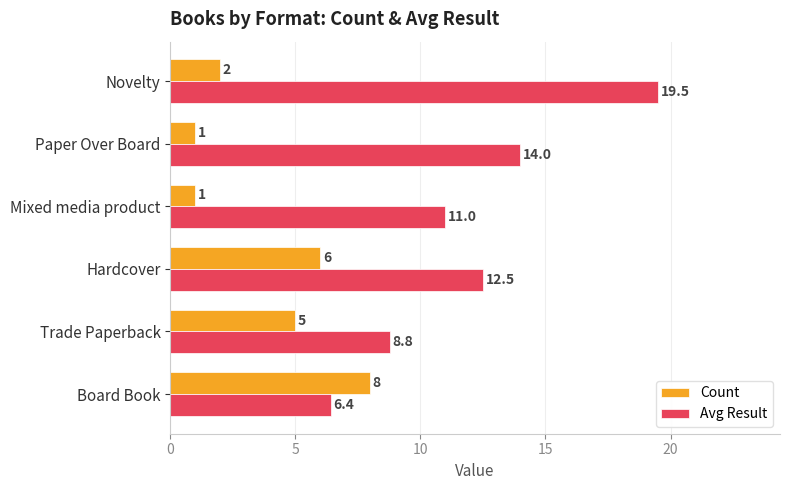

At which category is the sum across all series the highest?

Novelty